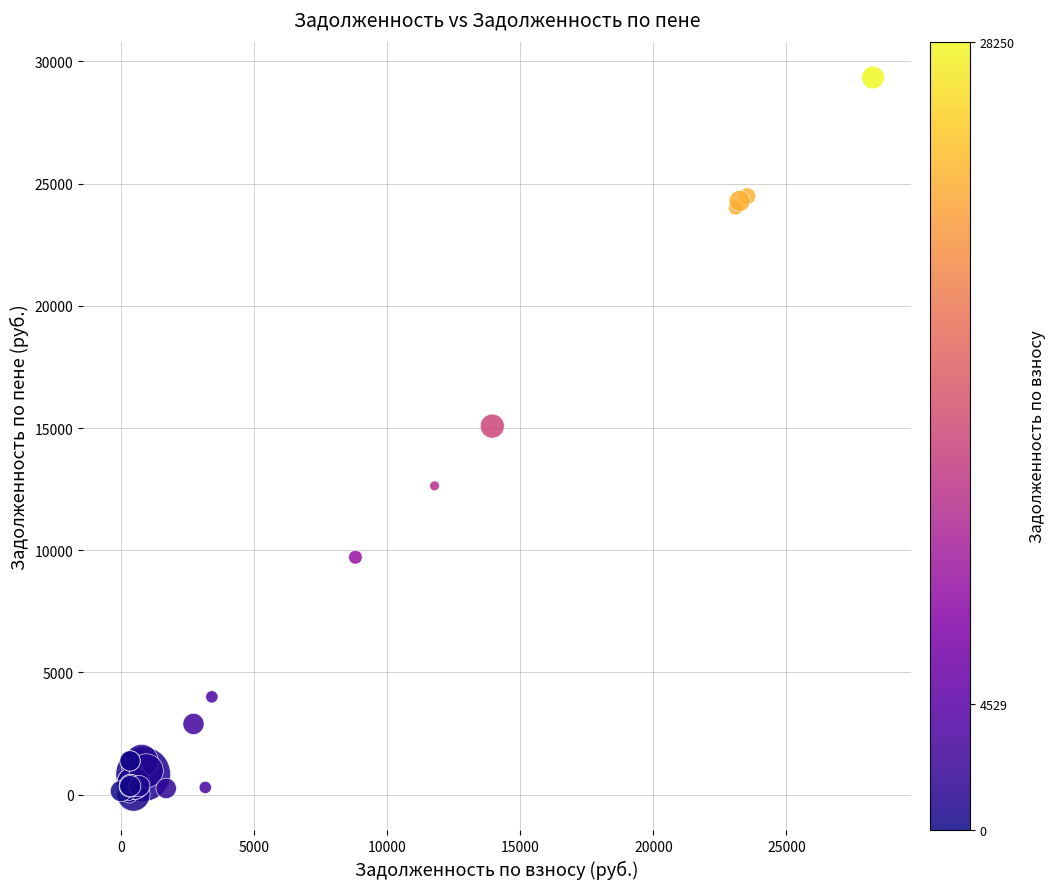

What Y value in the scatter plot is closest to 14671?

15078.7